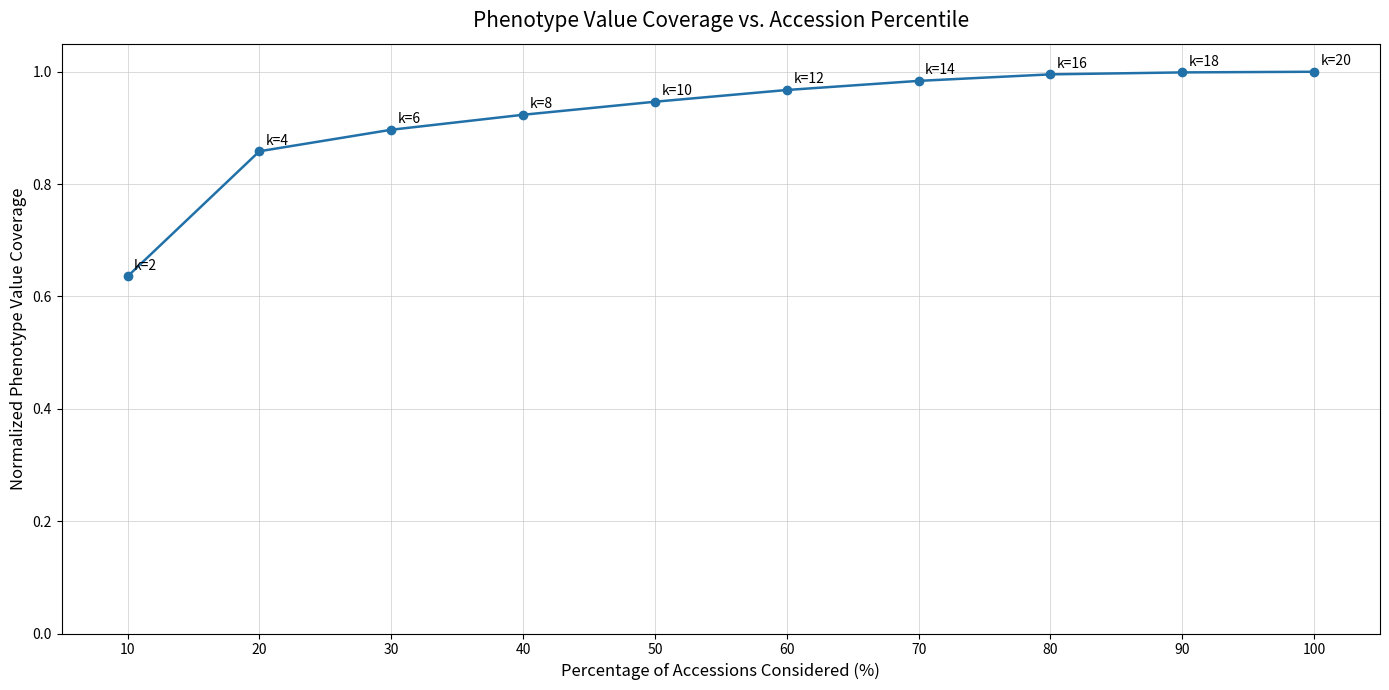

What is the difference between the second highest and minimum values?

0.4